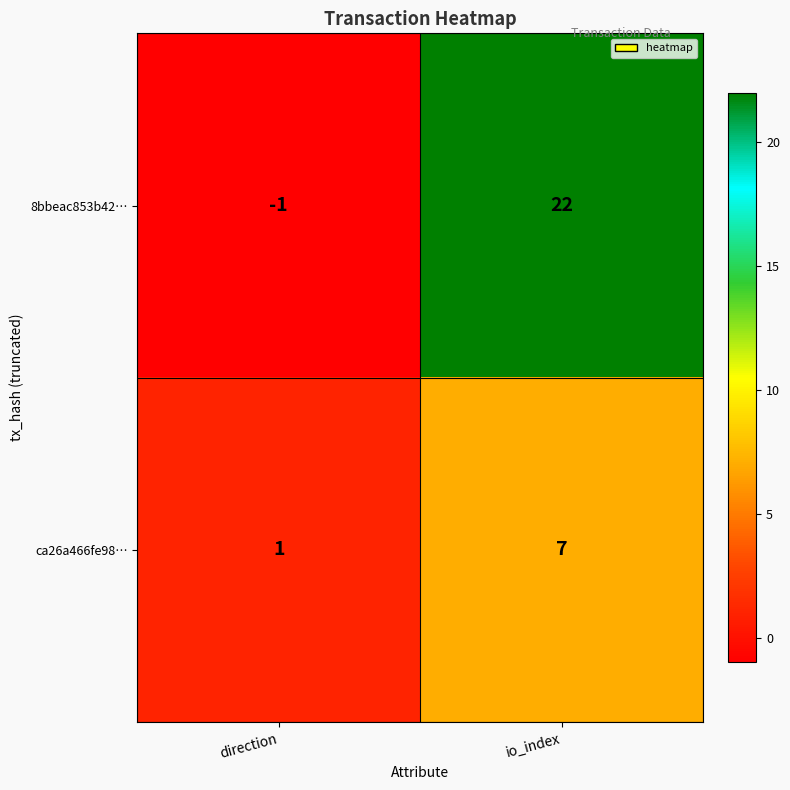

Which series changed the most between direction and io_index?

8bbeac853b42…